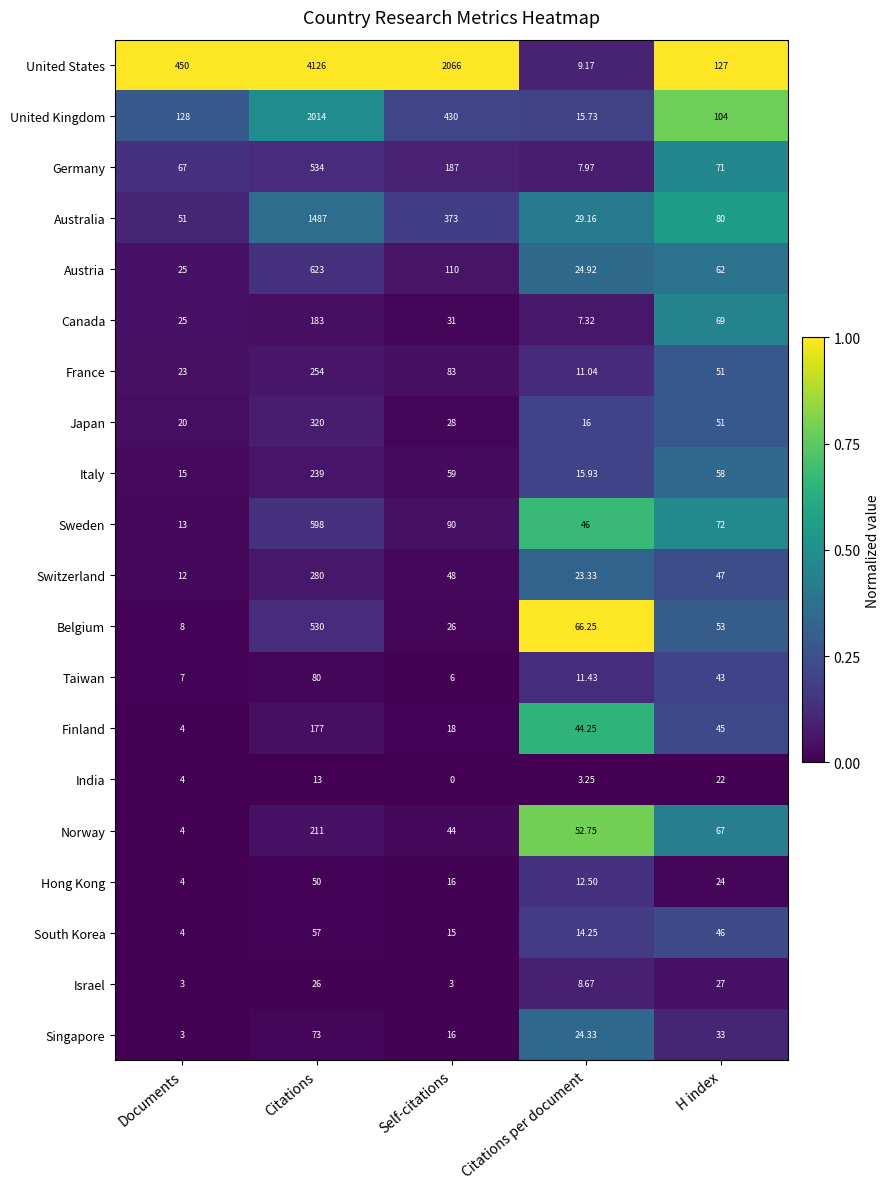

At Citations per document, list the series in order from largest to smallest.

Belgium, Norway, Sweden, Finland, Australia, Austria, Singapore, Switzerland, Japan, Italy, United Kingdom, South Korea, Hong Kong, Taiwan, France, United States, Israel, Germany, Canada, India